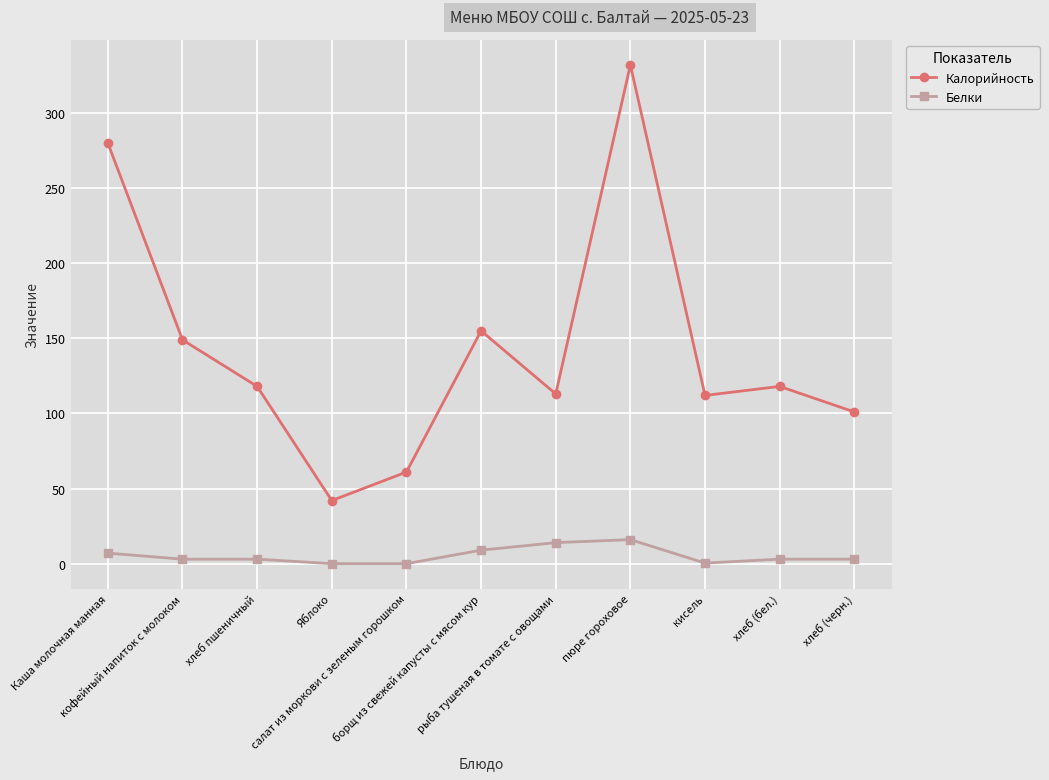

Between хлеб пшеничный and салат из моркови с зеленым горошком, which series saw the biggest shift?

Калорийность